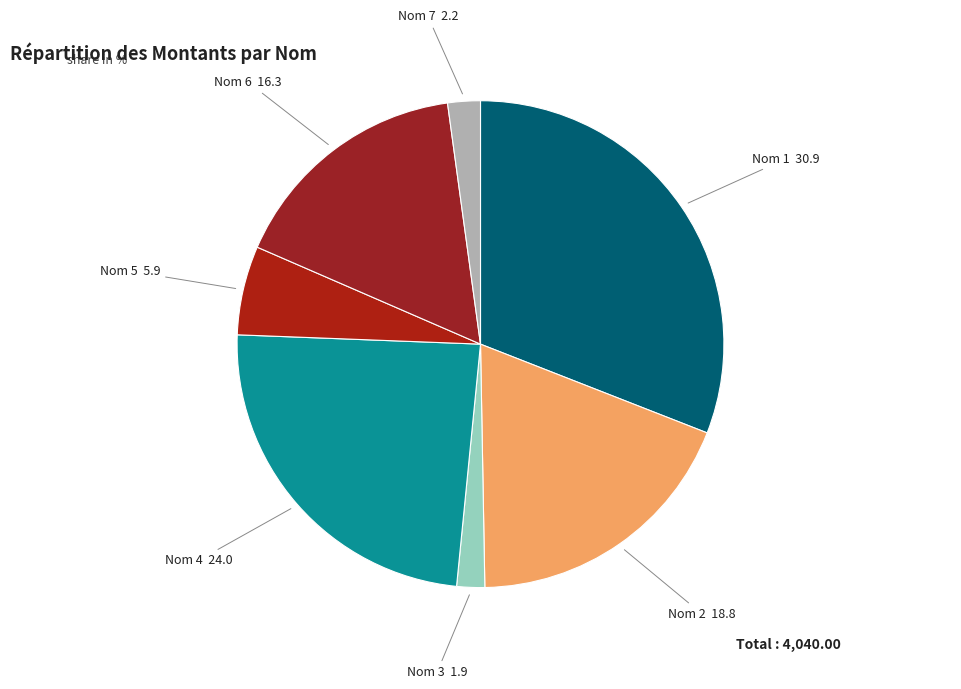

Which category has the biggest portion of the pie?

Nom 1